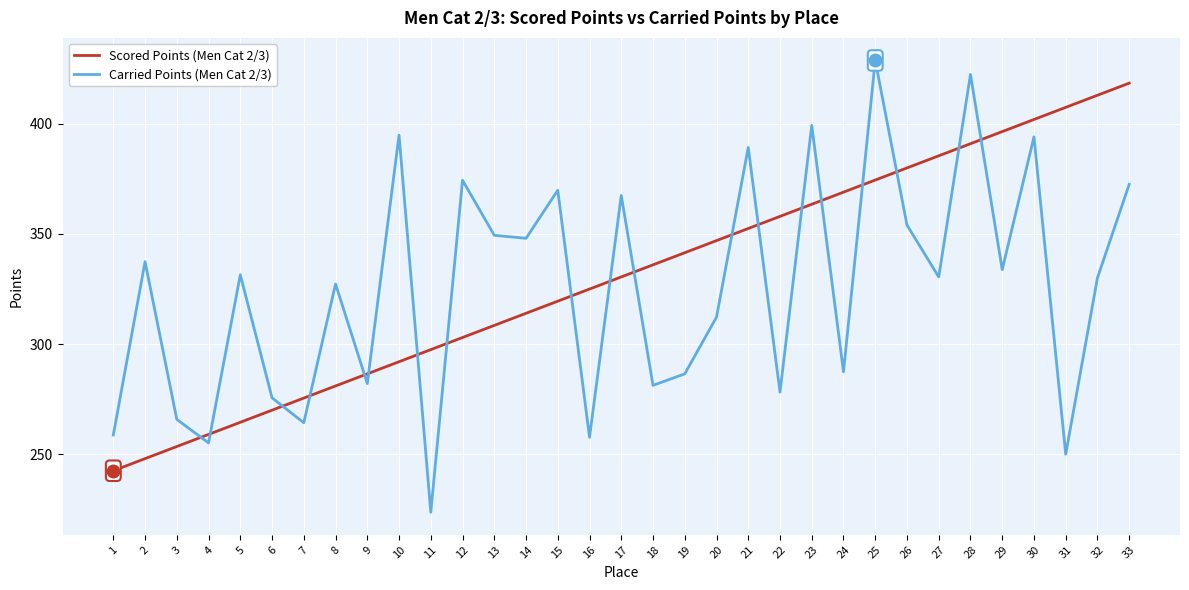

What is the average value of the Carried Points (Men Cat 2/3) series?

325.2